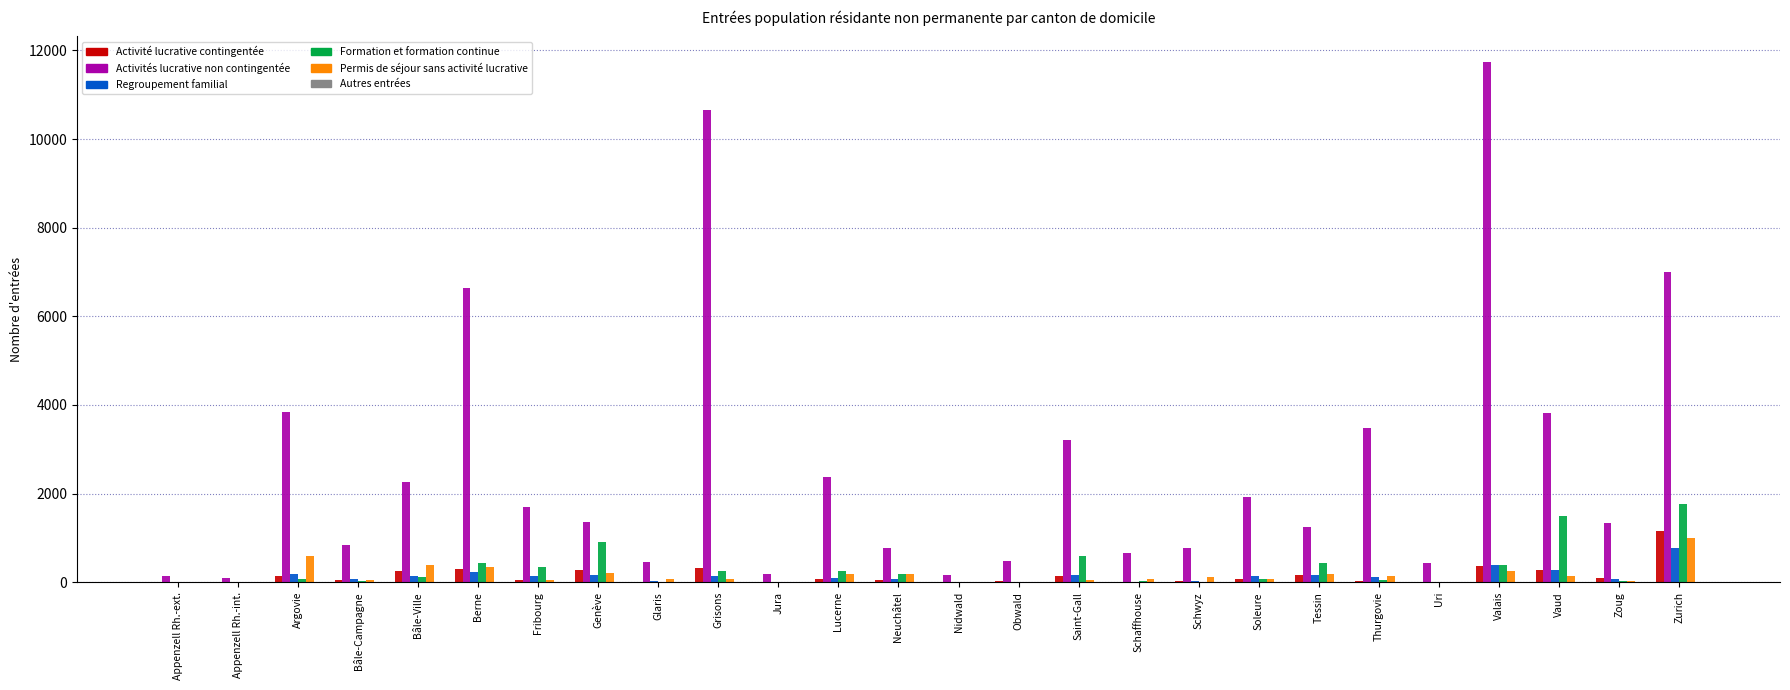

Is the value of Activités lucrative non contingentée at Saint-Gall greater than the value of Formation et formation continue at Valais?

Yes